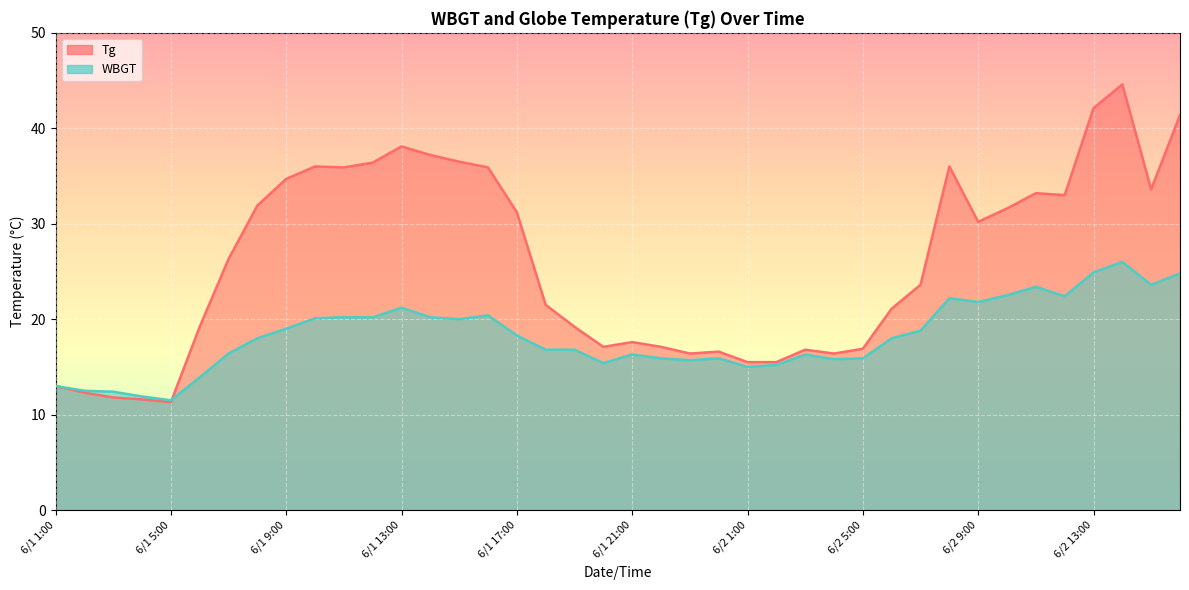

What is the approximate value of WBGT at 6/2 8:00?

22.2